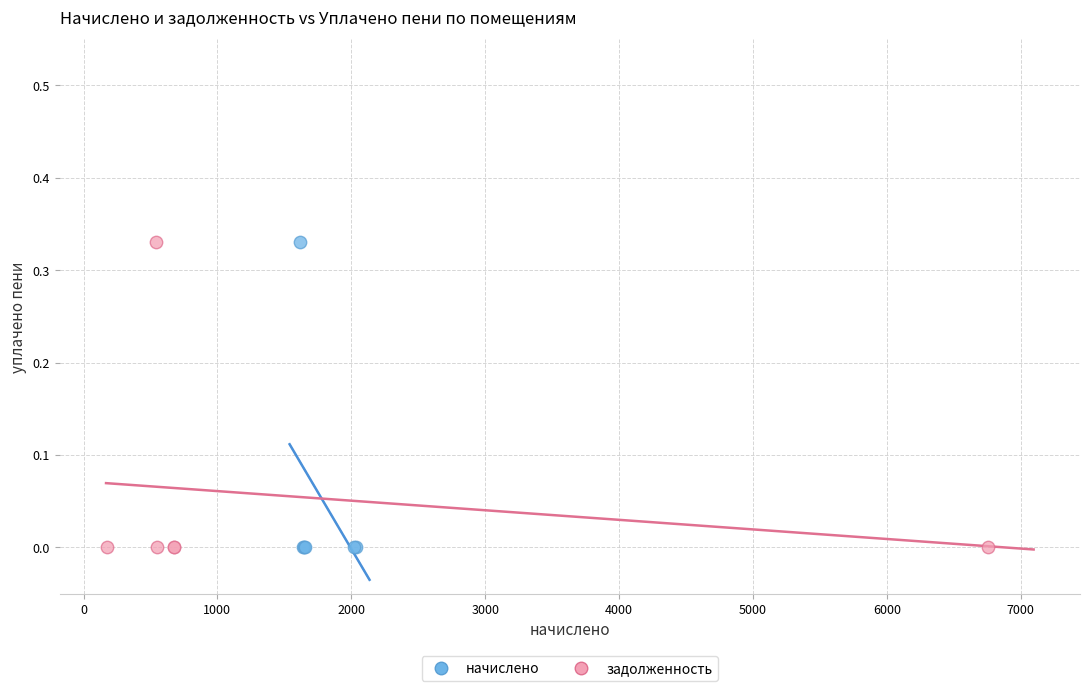

What are all the series names shown in the legend?

начислено, задолженность